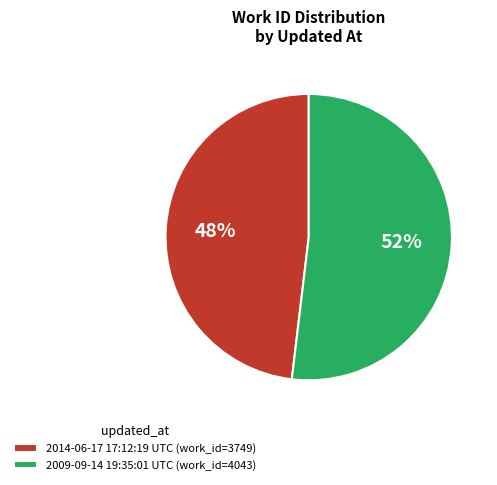

Do 2009-09-14 19:35:01 UTC and 2014-06-17 17:12:19 UTC together represent more than half of the pie?

Yes